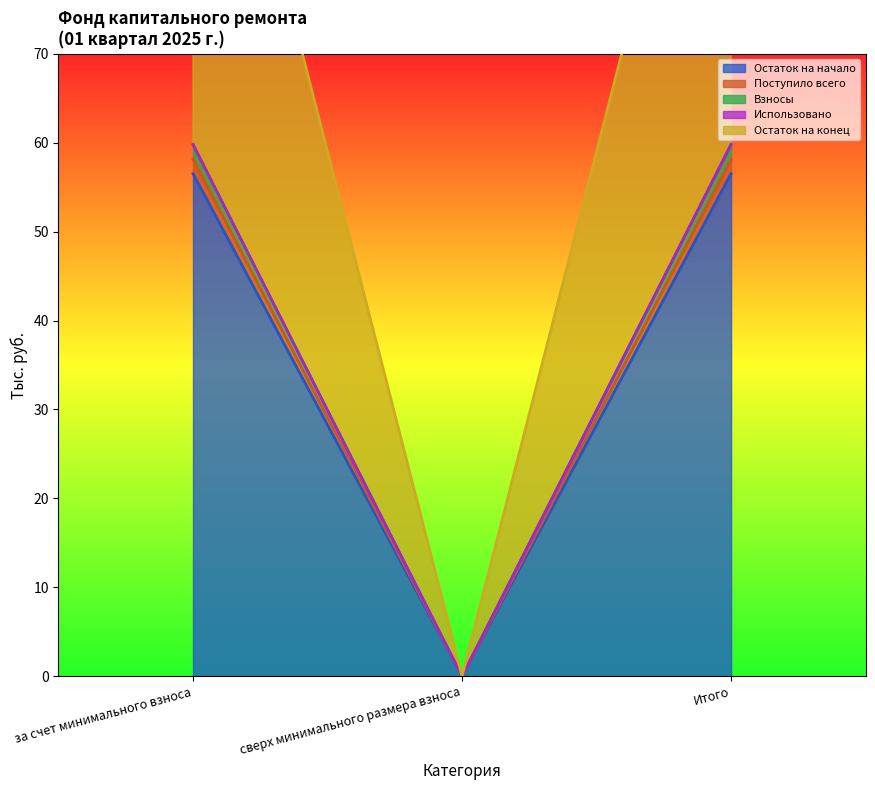

What is the maximum value shown in the chart?

118.0